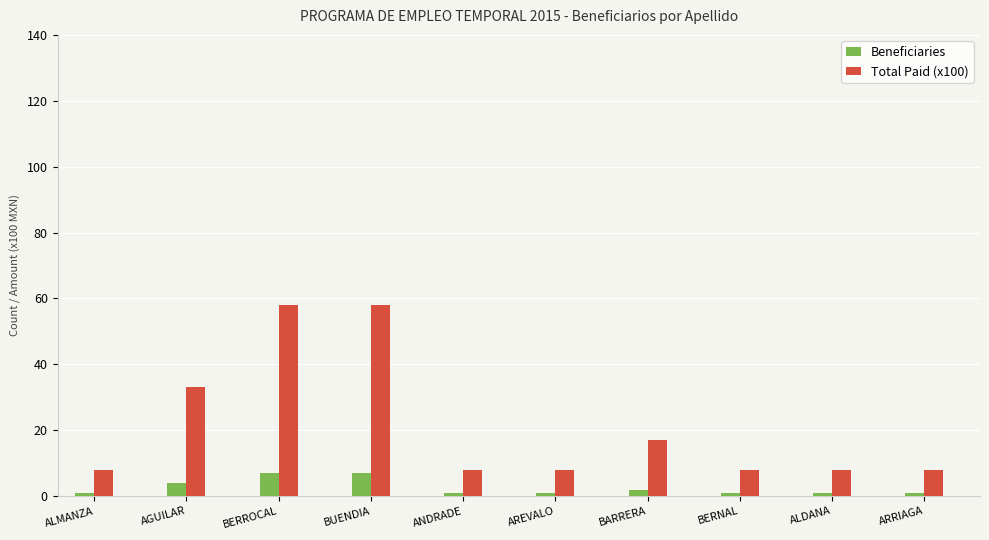

Which series changed the most between AGUILAR and ALDANA?

Total Paid (x100)